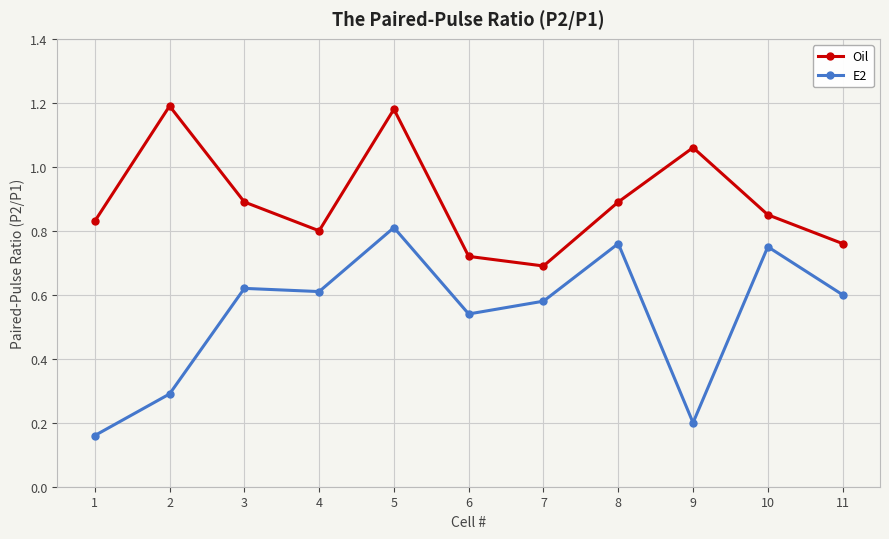

How many data points does each series have?

11